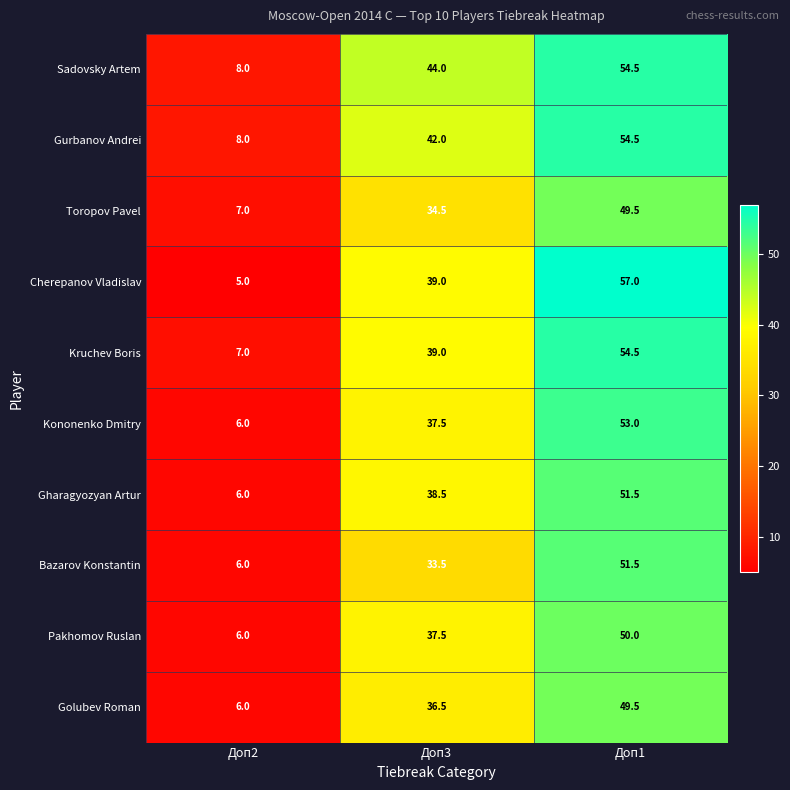

What is the total value across all series at Доп3?

382.0